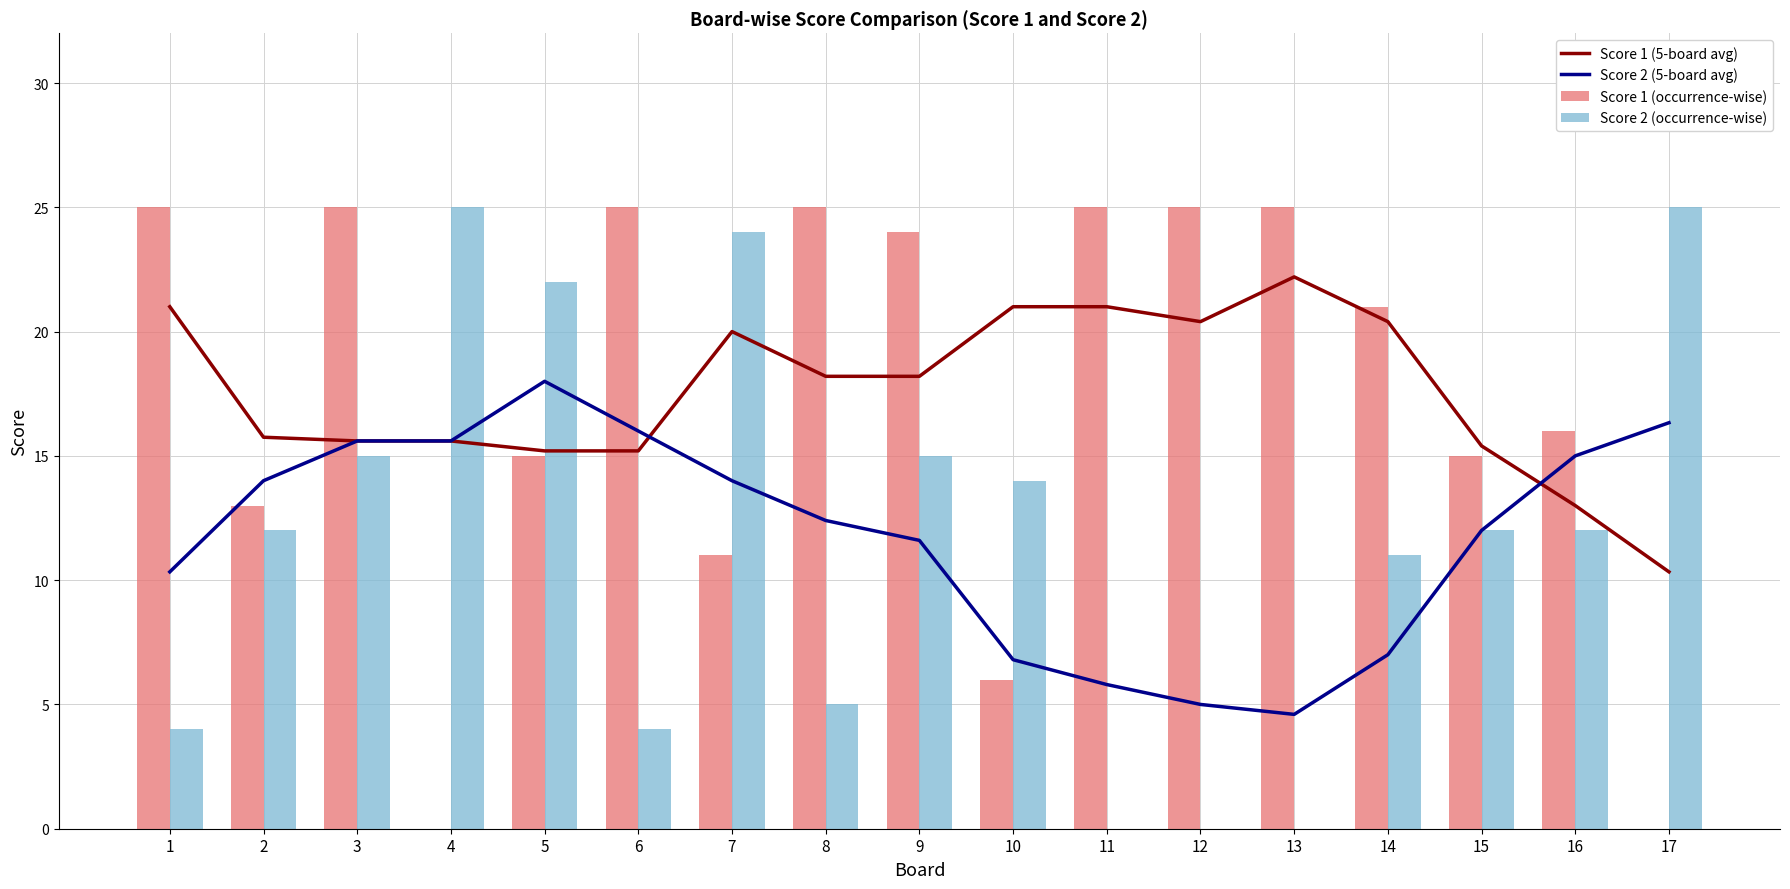

At which label does Score 1 (5-board avg) first exceed 18?

1